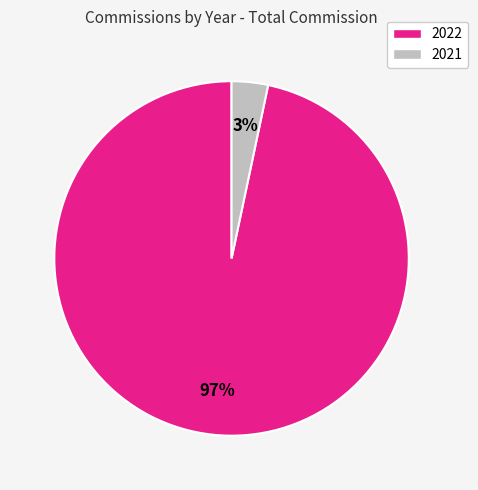

The 2021 slice represents 3% of the pie. True or false?

True